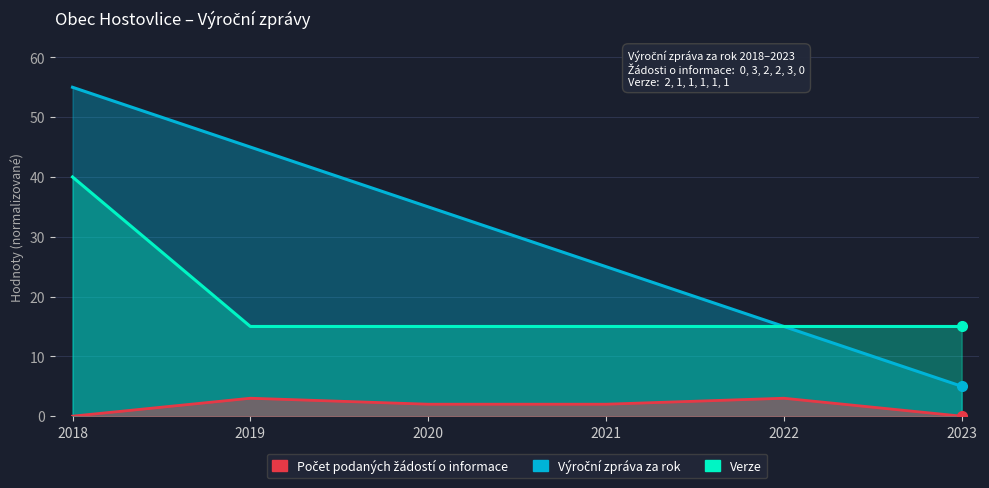

How many lines are shown in the chart?

3